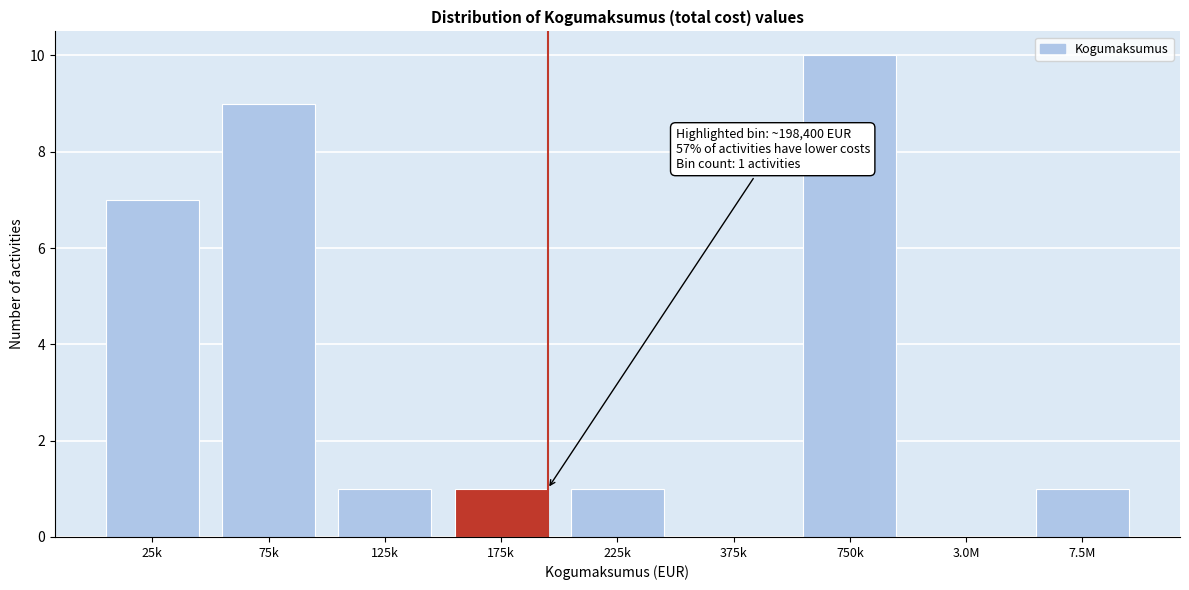

Reading left to right, transcribe all the data shown in this chart.

25k=7	75k=9	125k=1	175k=1	225k=1	375k=0	750k=10	3.0M=0	7.5M=1